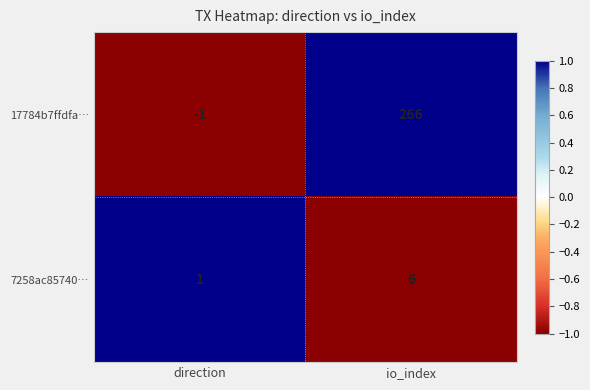

True or false: 17784b7ffdfa… has a value of -1 at direction.

True